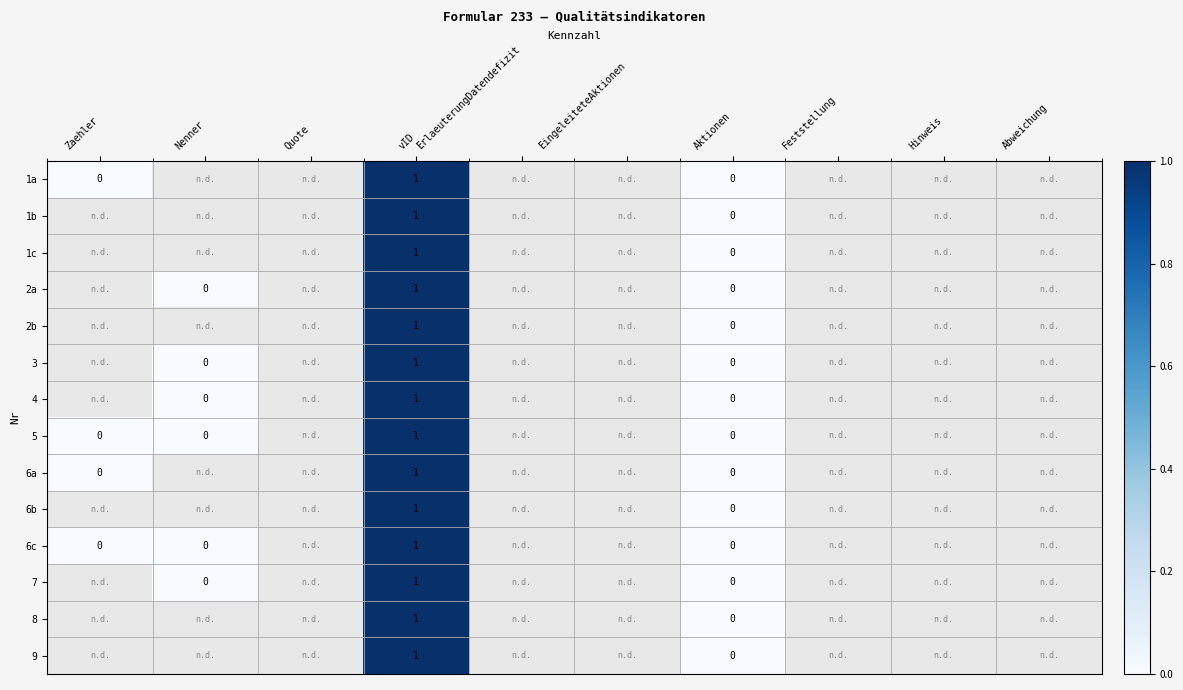

Is it true that 8 equals 1 at vID?

True